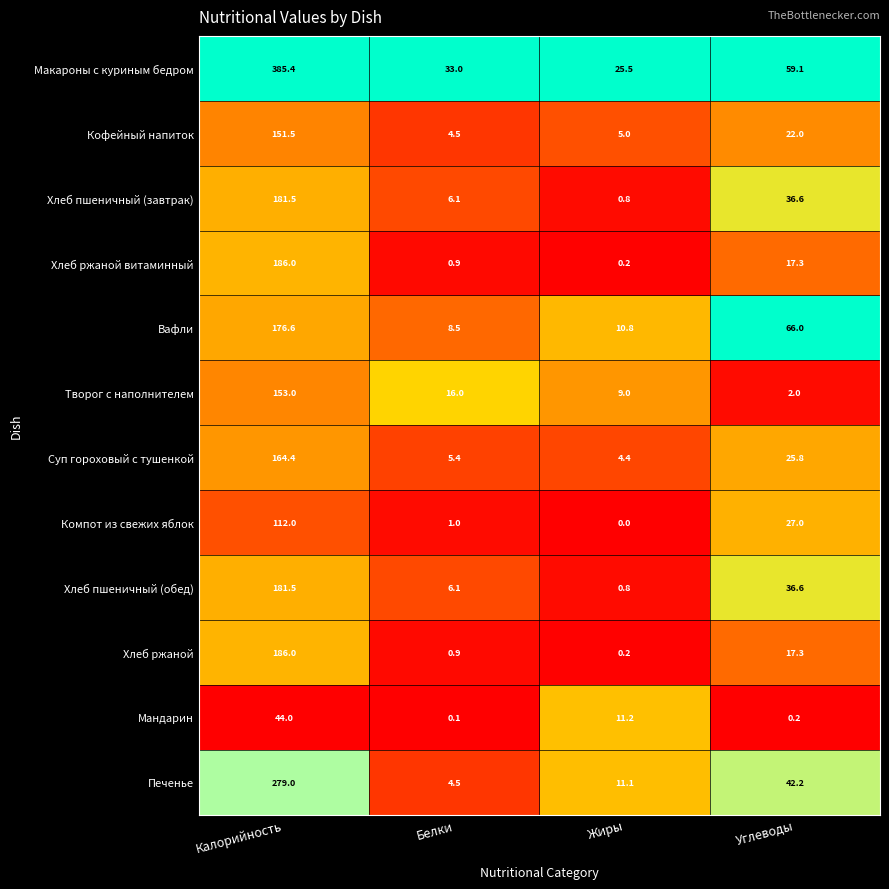

What is the difference between the second highest and second lowest values in the Мандарин series?

11.0